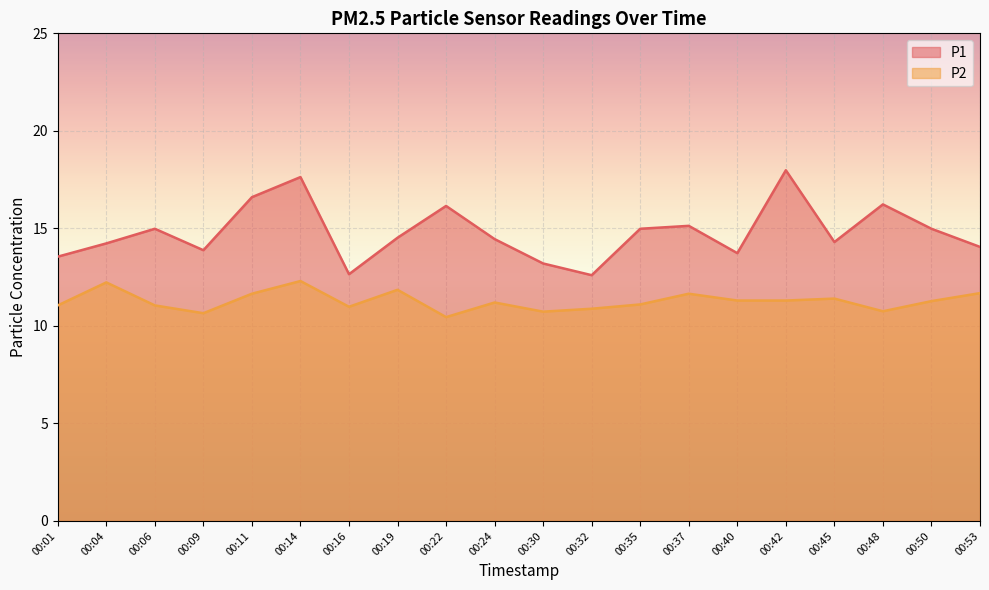

How many lines are shown in the chart?

2